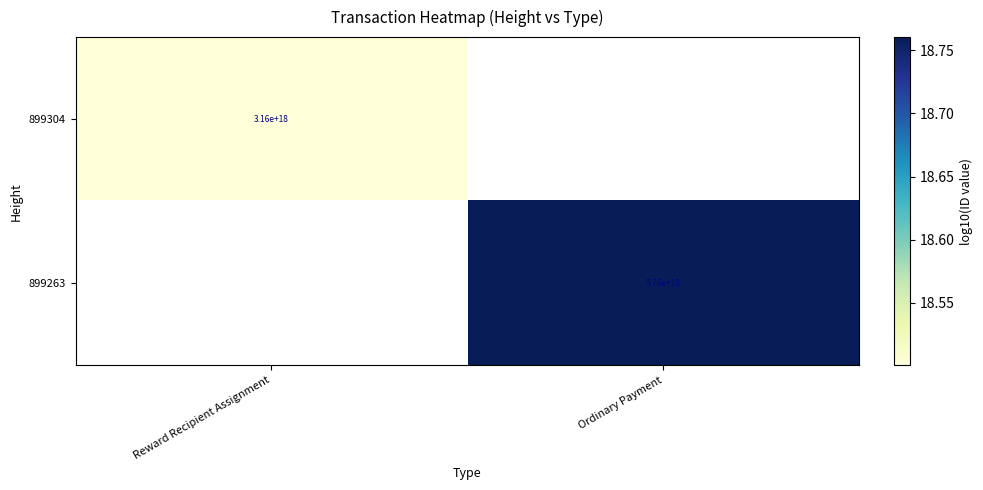

How many positive values does the 899304 series have?

1